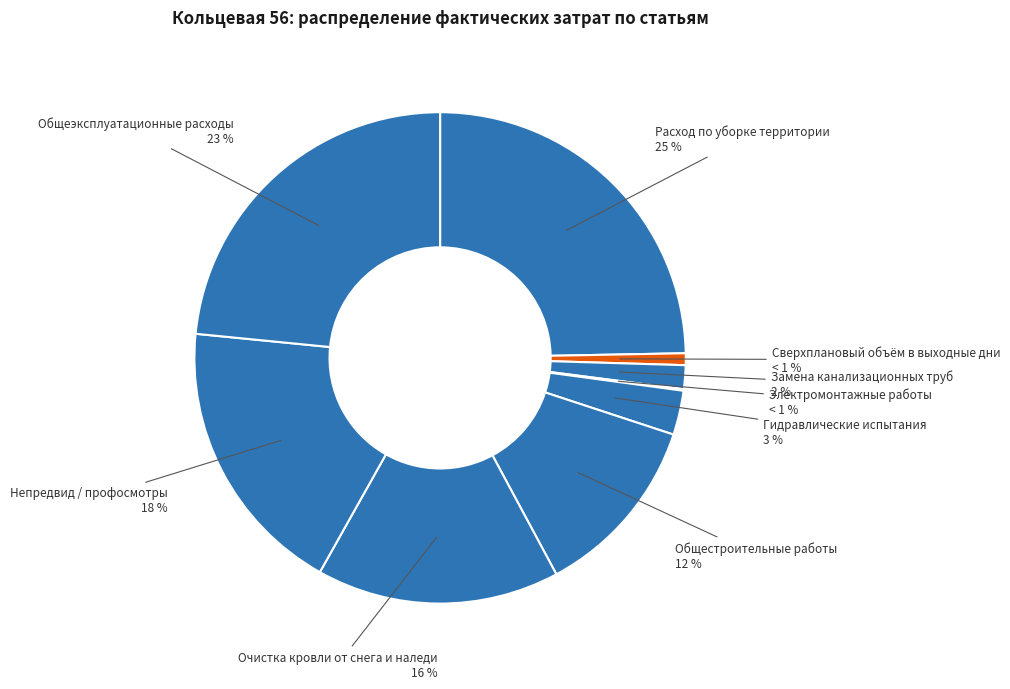

What is the total percentage of Очистка кровли от снега и наледи and Расход по уборке территории?

40.7%